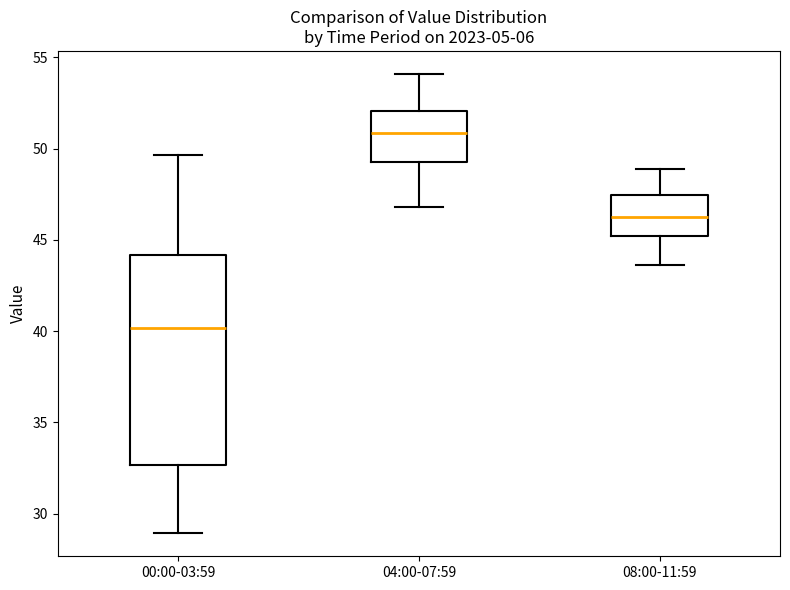

Reading left to right, read every box against the y-axis: the position of its median line, the range the box covers, and the ends of its whiskers. The values are not printed on the chart, so give them approximately, as read against the axis.

00:00-03:59: median 40.0, box 32.5 to 44.0, whiskers 29.0 to 49.5
04:00-07:59: median 51.0, box 49.5 to 52.0, whiskers 47.0 to 54.0
08:00-11:59: median 46.5, box 45.0 to 47.5, whiskers 43.5 to 49.0